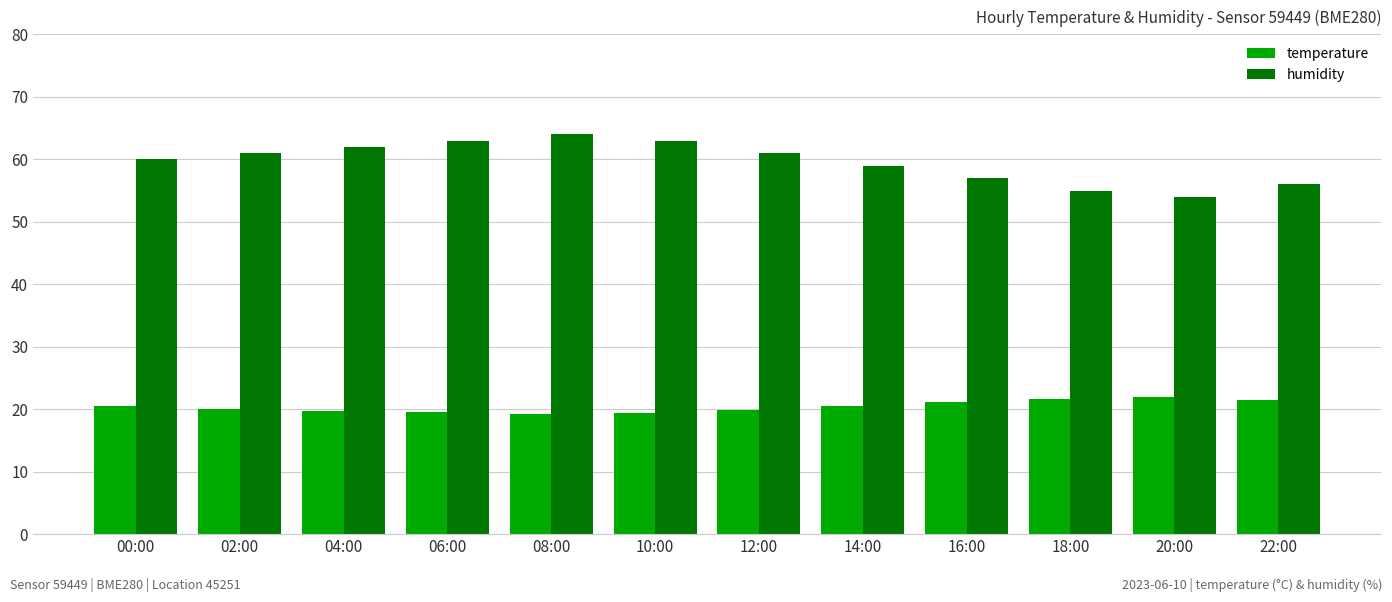

Does the chart contain any negative values?

No